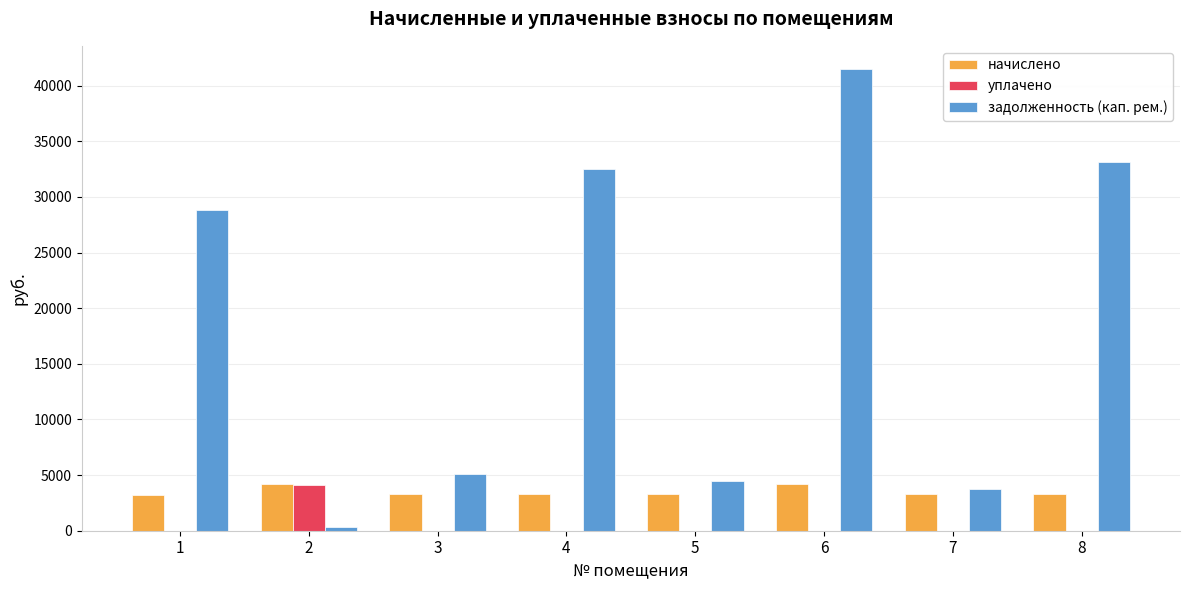

How many groups of bars are there?

8